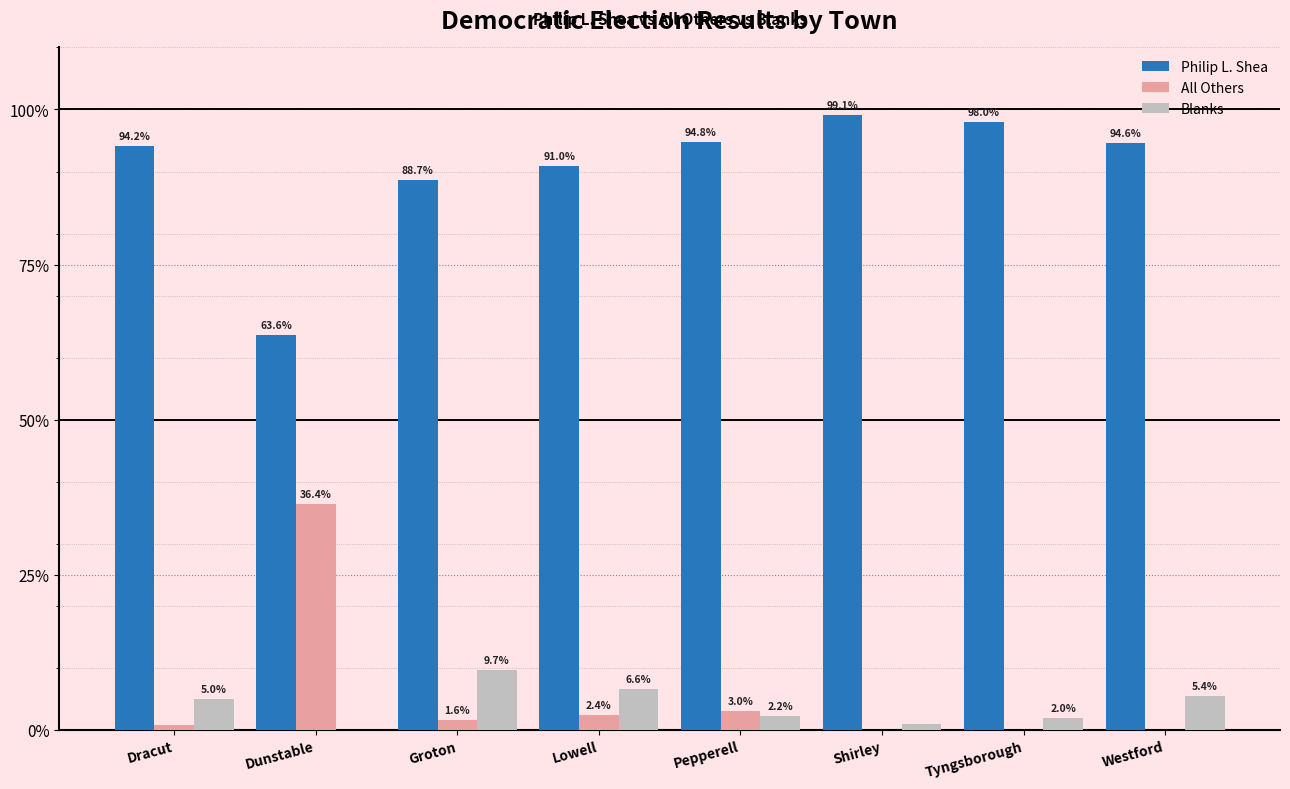

Is it true that Blanks equals 0.0 at Dunstable?

True